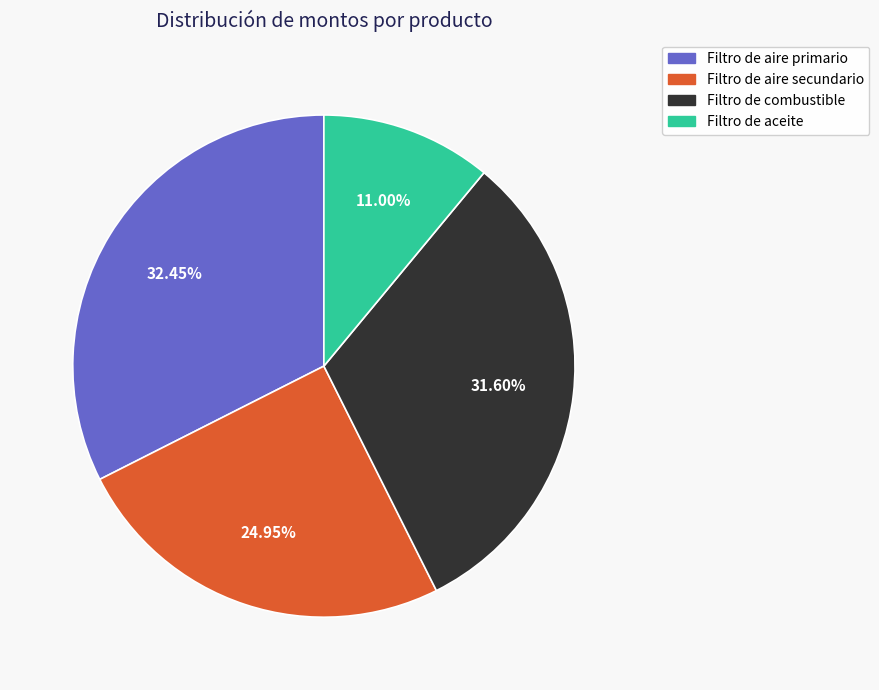

Which slice is the largest?

Filtro de aire primario